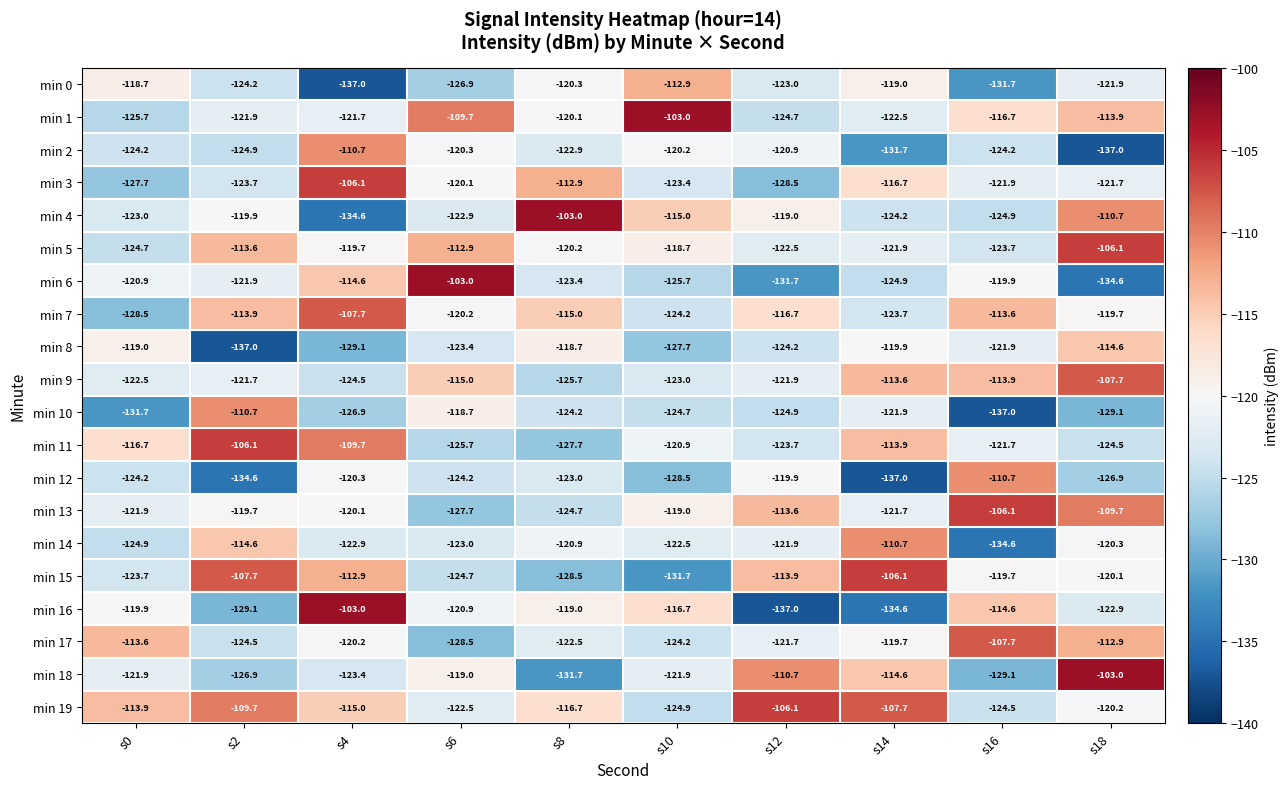

The value of min 12 at s8 is -84.1. True or false?

False